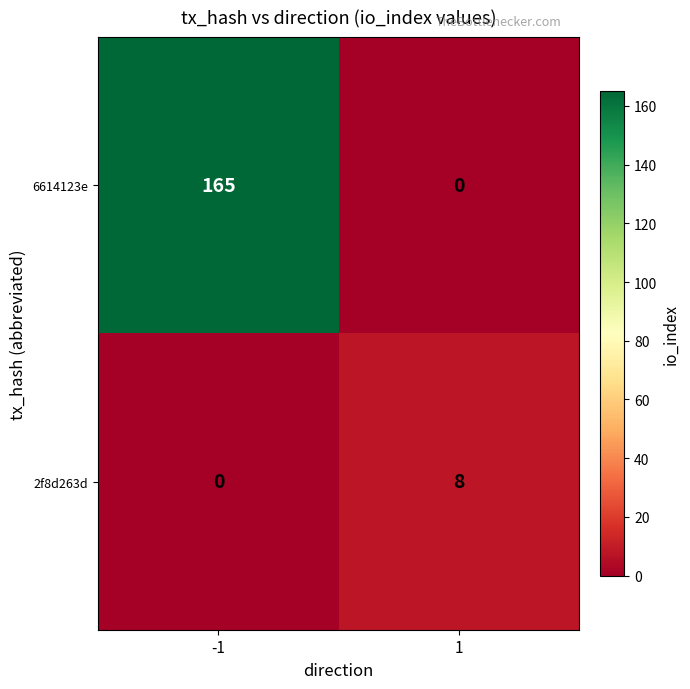

Which series has the largest total across all categories?

6614123e